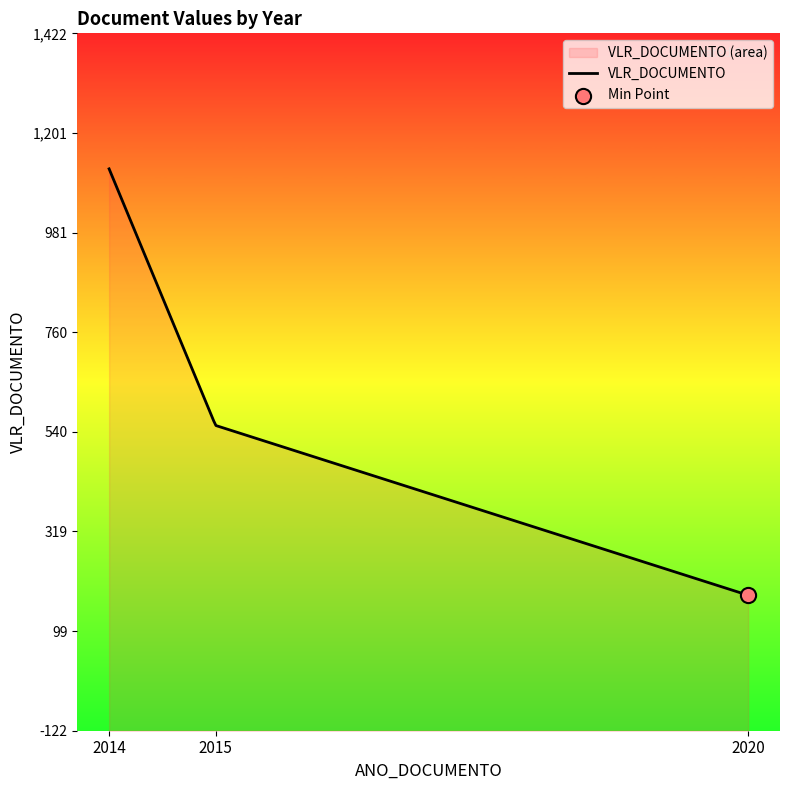

What is the ratio of the value at 2015-07-08 to the value at 2015-09-15?

1.0